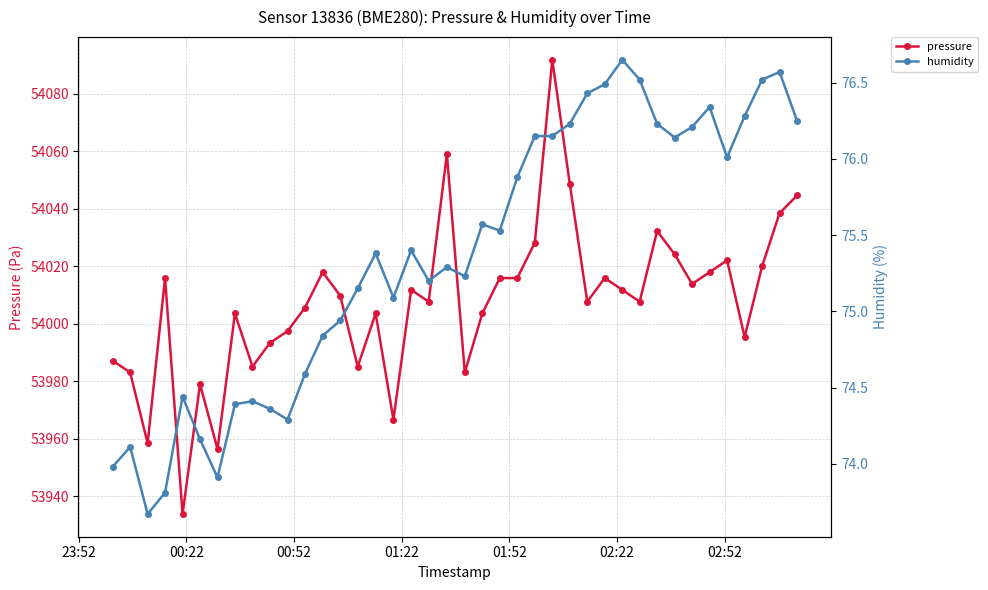

What is the highest value of the humidity series?

76.7